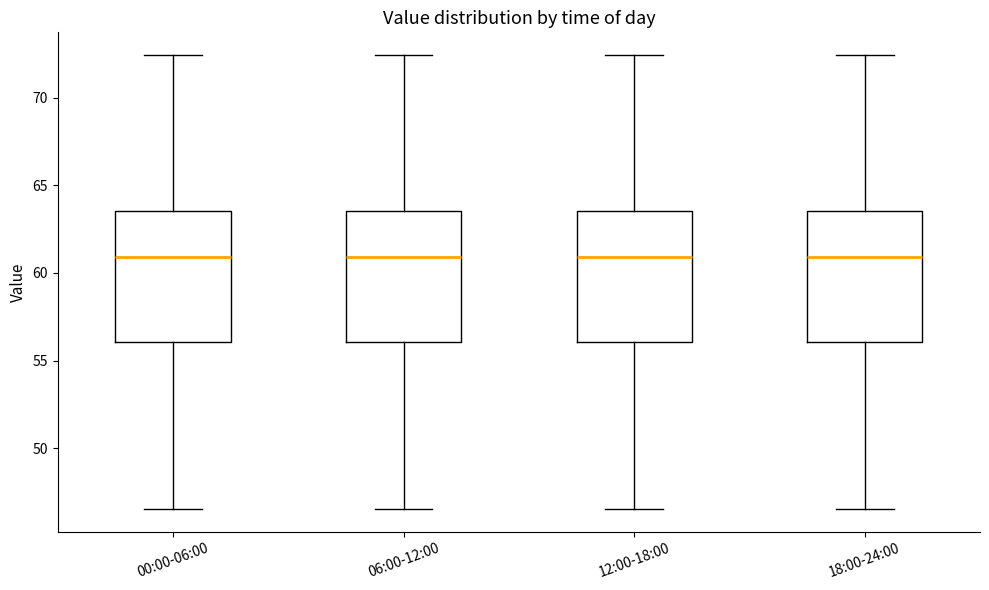

Reading left to right, read every box against the y-axis: the position of its median line, the range the box covers, and the ends of its whiskers. The values are not printed on the chart, so give them approximately, as read against the axis.

00:00-06:00: median 61.0, box 56.0 to 63.5, whiskers 46.5 to 72.5
06:00-12:00: median 61.0, box 56.0 to 63.5, whiskers 46.5 to 72.5
12:00-18:00: median 61.0, box 56.0 to 63.5, whiskers 46.5 to 72.5
18:00-24:00: median 61.0, box 56.0 to 63.5, whiskers 46.5 to 72.5